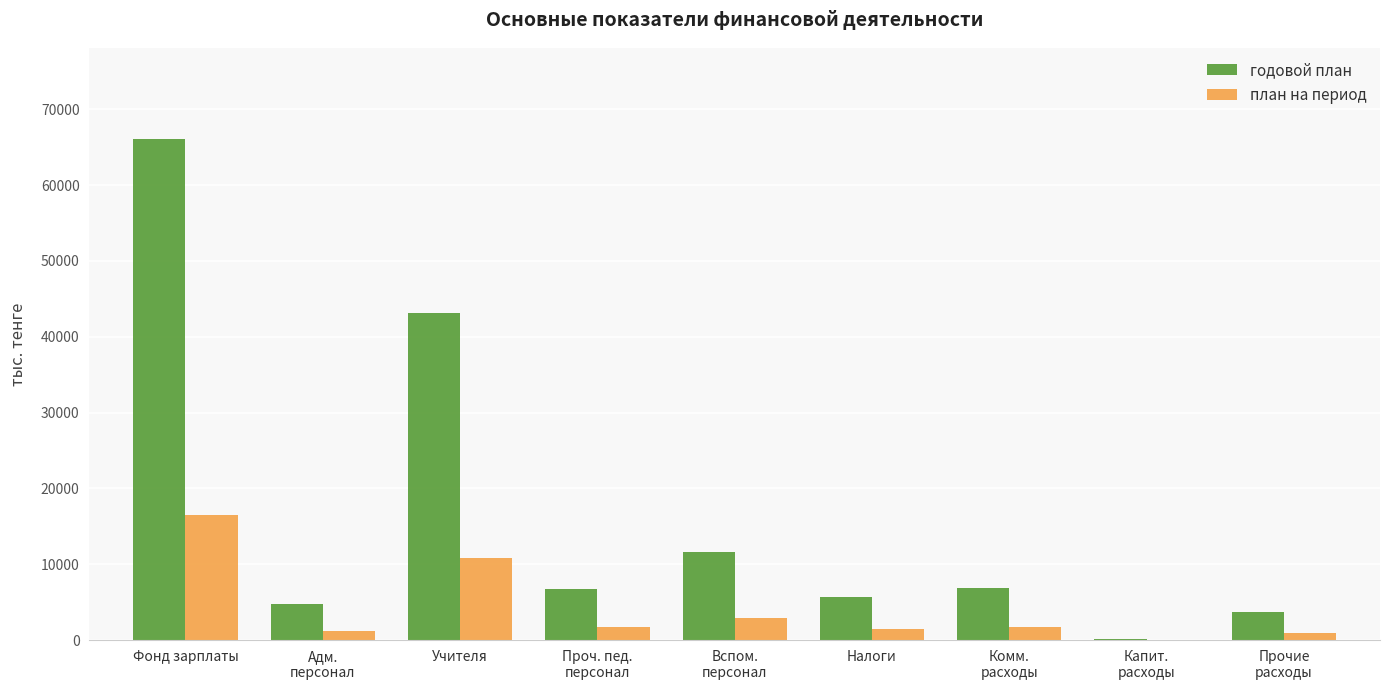

What is the sum of the план на период values at Комм.
расходы and Фонд зарплаты?

18249.2